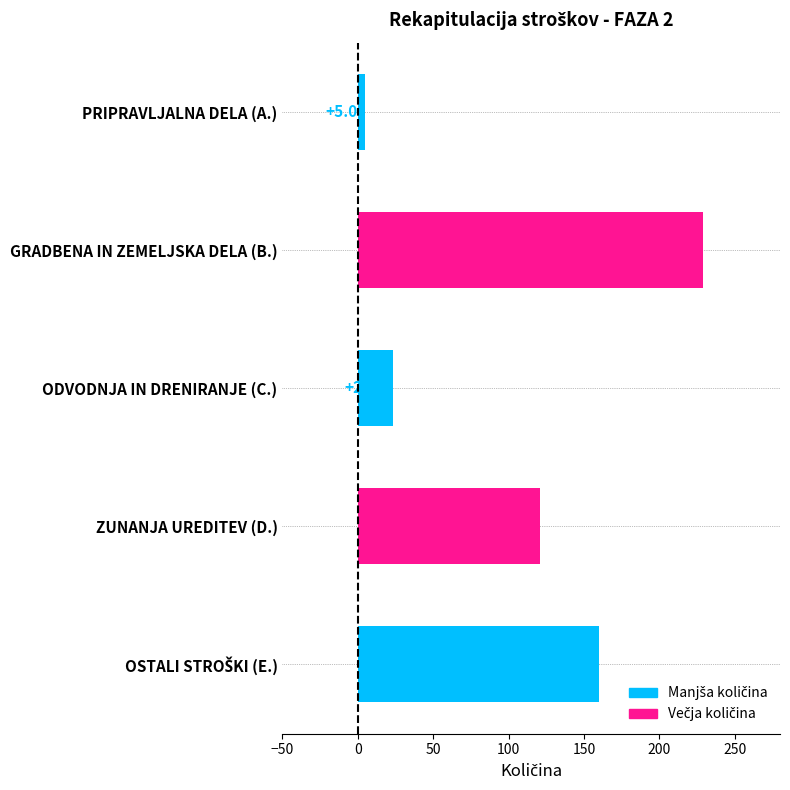

The chart shows a value of 23.0 at ODVODNJA IN DRENIRANJE (C.). True or false?

True